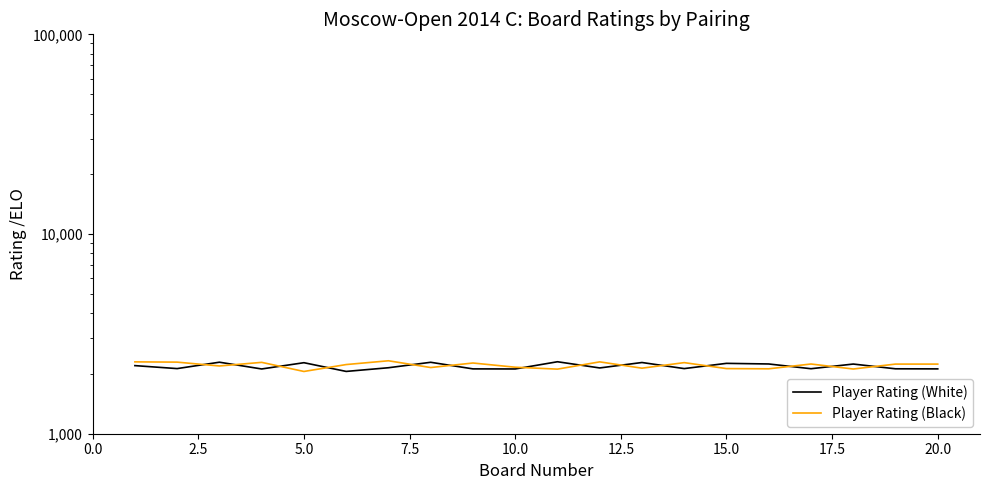

Where do Player Rating (Black) and Player Rating (White) first cross each other?

2.5 and 5.0